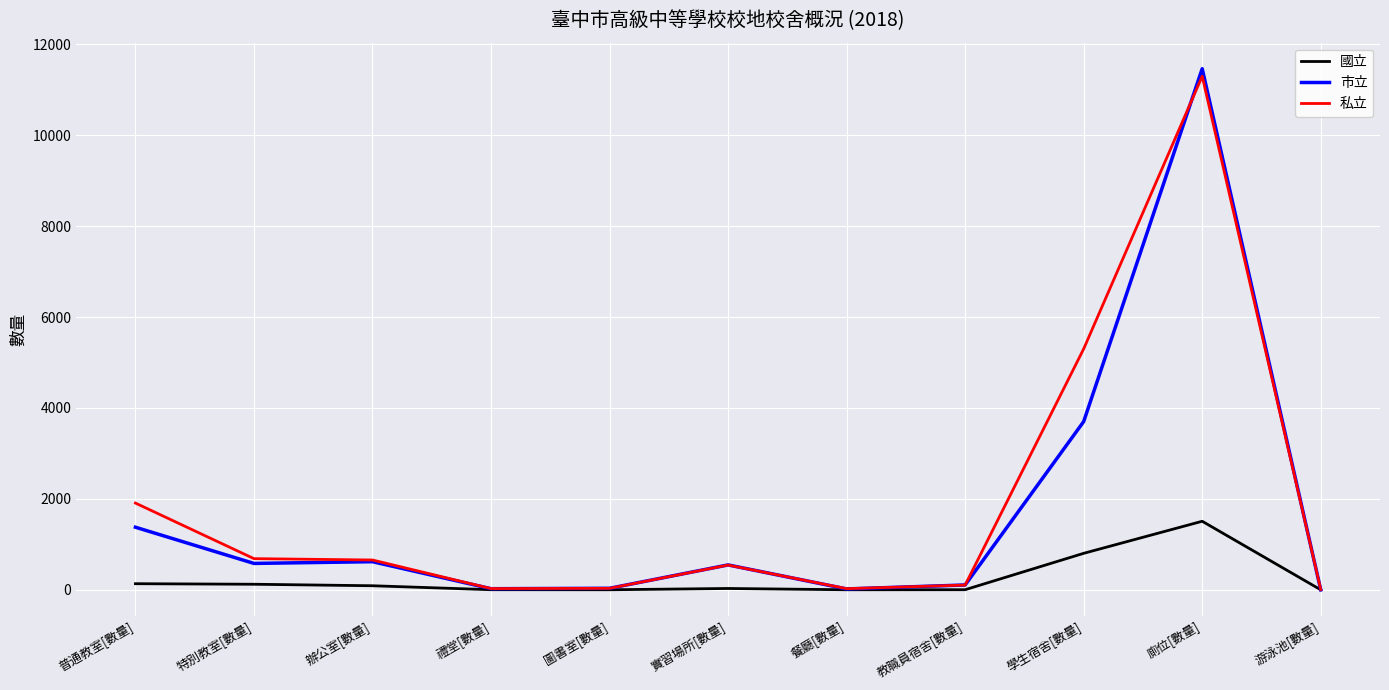

Between 教職員宿舍[數量] and 廁位[數量], which series saw the biggest shift?

市立